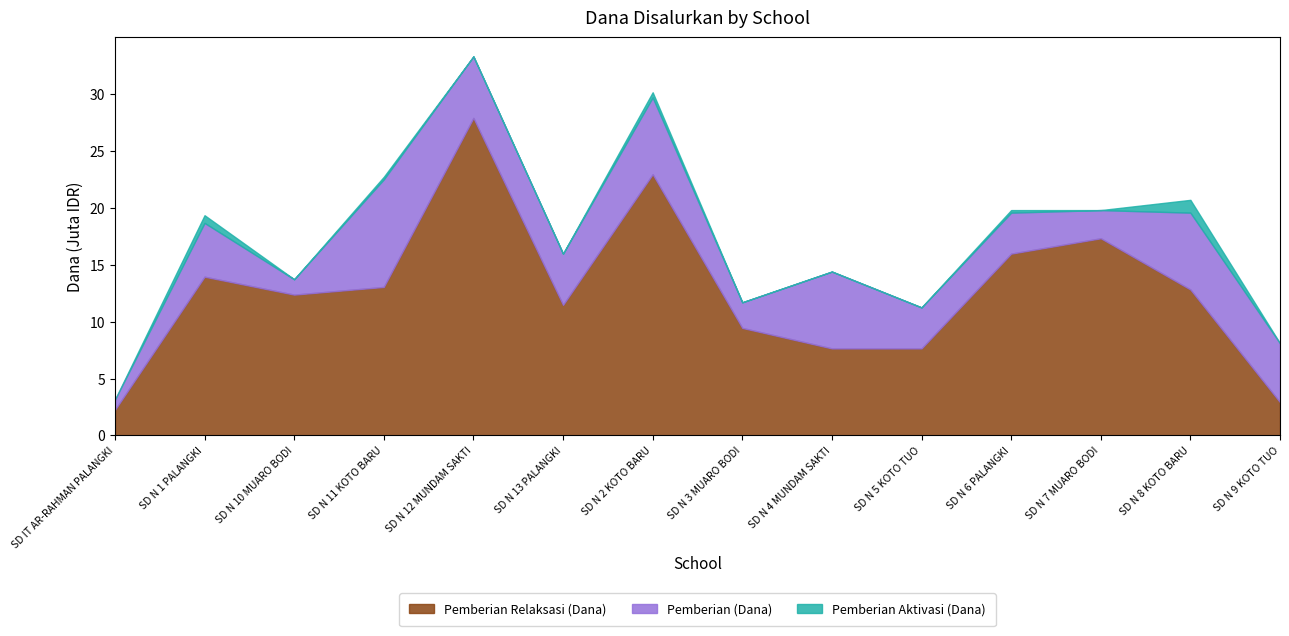

At which label does Pemberian Relaksasi (Dana) reach its peak?

SD N 12 MUNDAM SAKTI